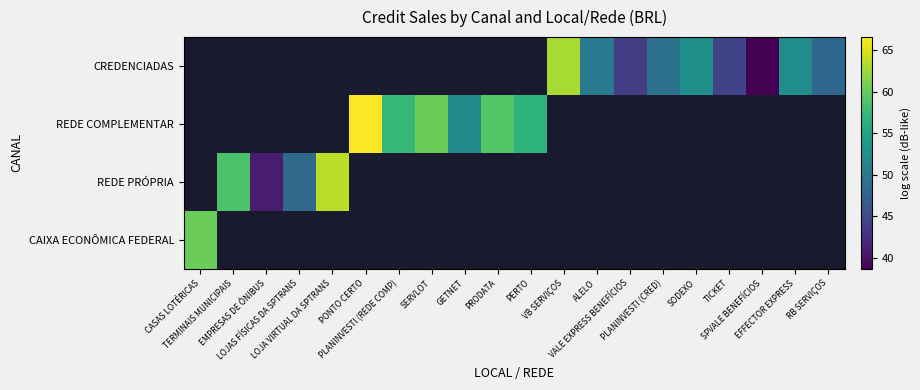

Is the value of REDE PRÓPRIA at CASAS LOTÉRICAS greater than the value of CAIXA ECONÔMICA FEDERAL at SPVALE BENEFÍCIOS?

No